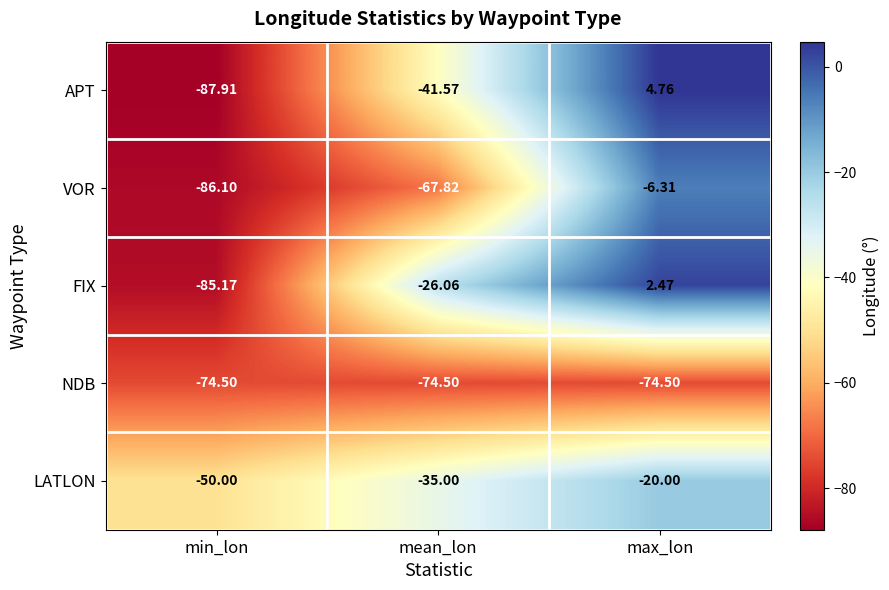

At which label does APT reach its peak?

max_lon